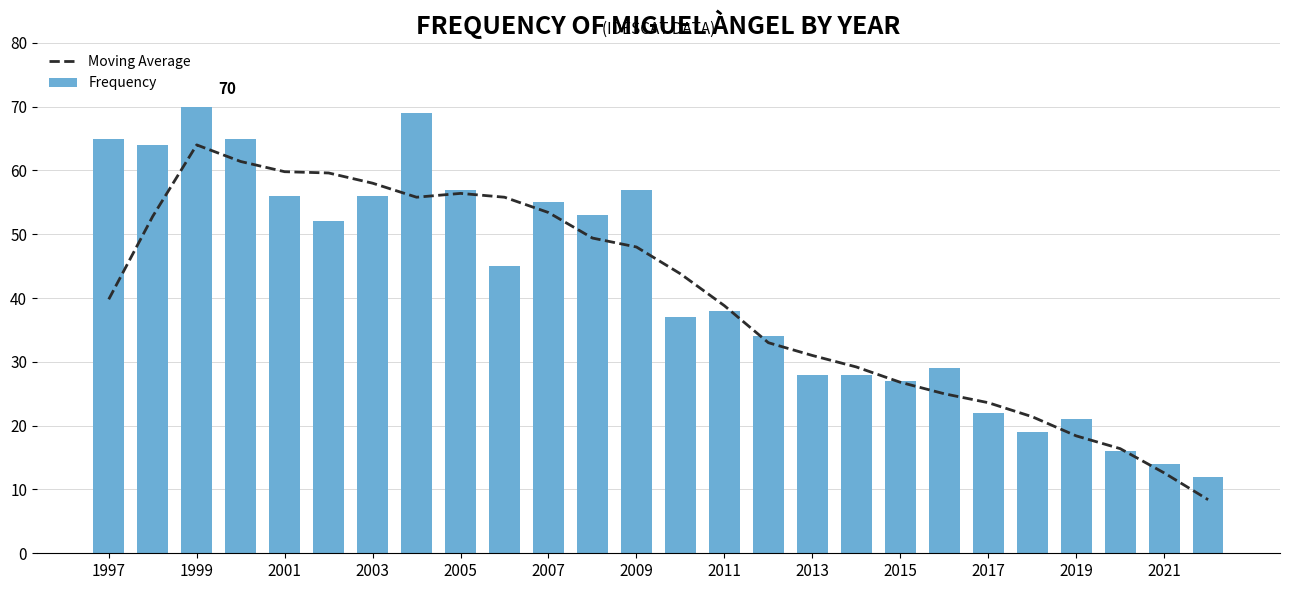

Reading left to right, extract all data points from this chart.

Moving Average: 39.8	52.8	64.0	61.4	59.8	59.6	58.0	55.8	56.4	55.8	53.4	49.4	48.0	43.8	38.8	33.0	31.0	29.2	26.8	25.0	23.6	21.4	18.4	16.4	12.6	8.4
Frequency: 65.0	64.0	70.0	65.0	56.0	52.0	56.0	69.0	57.0	45.0	55.0	53.0	57.0	37.0	38.0	34.0	28.0	28.0	27.0	29.0	22.0	19.0	21.0	16.0	14.0	12.0